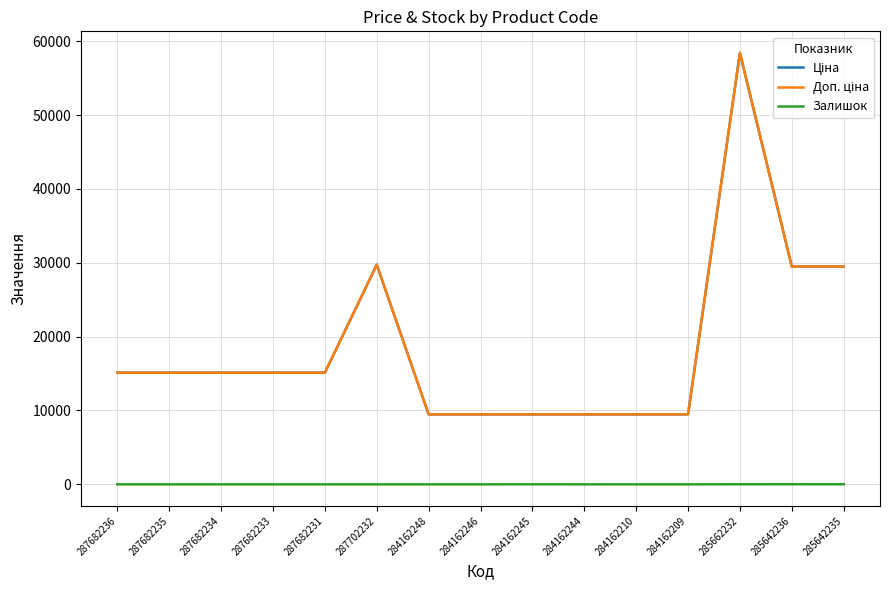

Does the chart have visible grid lines?

Yes